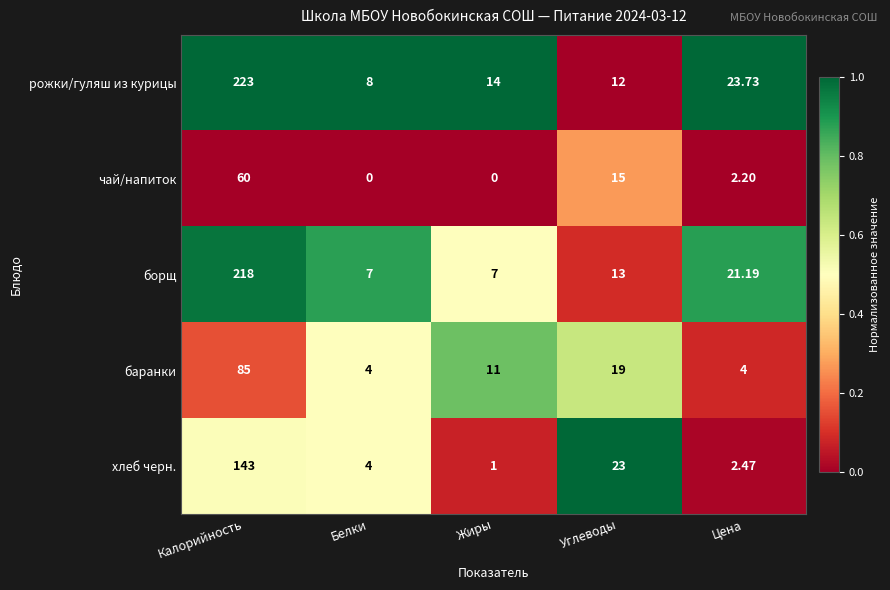

Which series has the largest total across all categories?

рожки/гуляш из курицы